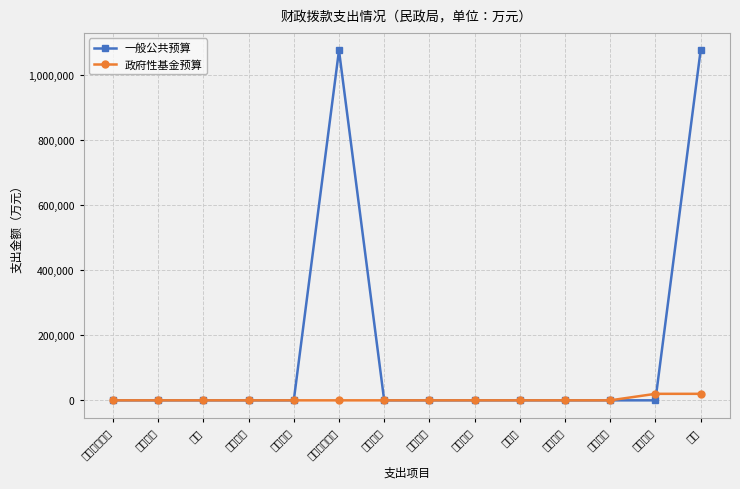

The value of 政府性基金预算 at 一般公共服务 is 0. True or false?

True